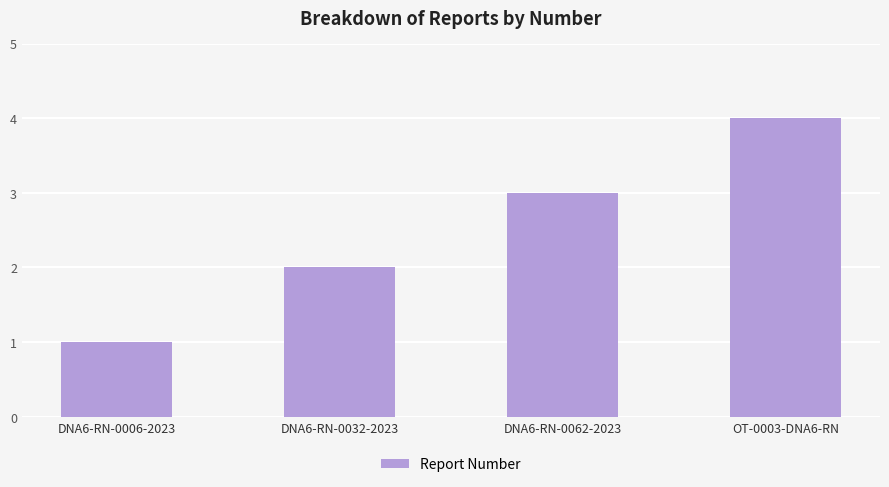

What is the value of the 3rd bar from the left?

3